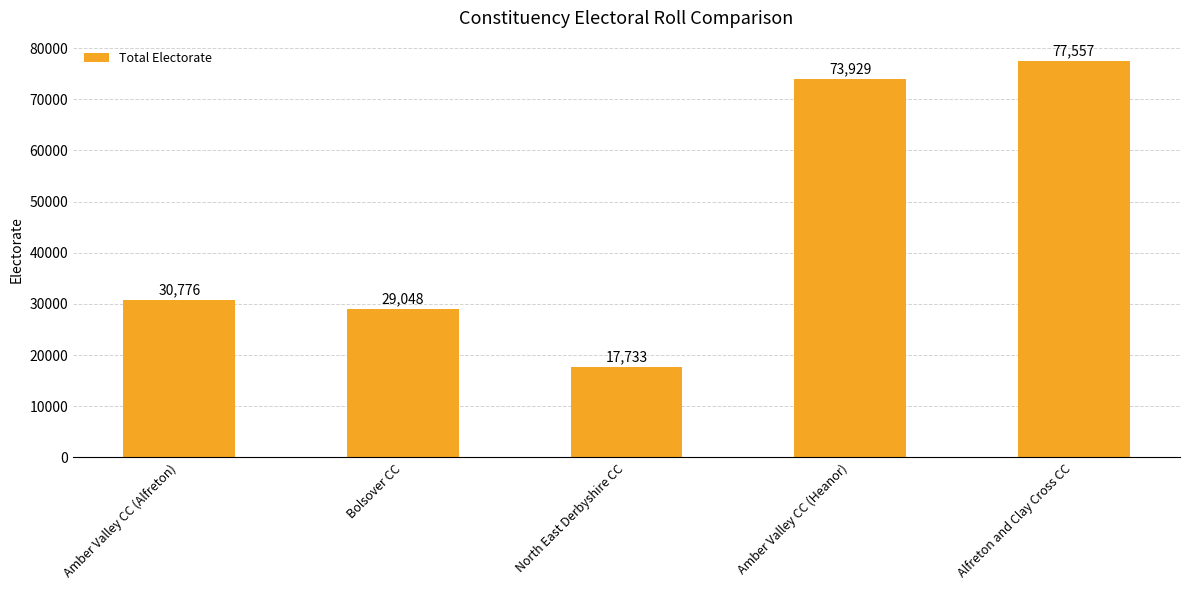

The chart shows a value of 30776 at Amber Valley CC (Alfreton). True or false?

True